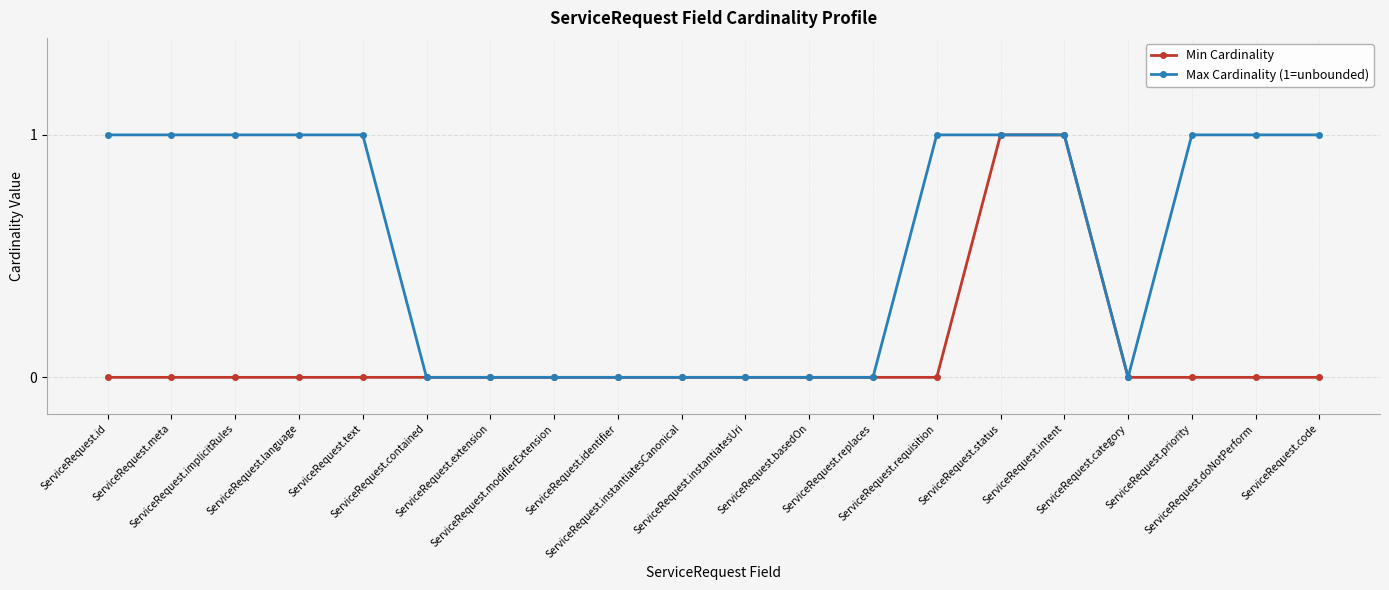

Reading left to right, transcribe all the data shown in this chart.

Min Cardinality: 0	0	0	0	0	0	0	0	0	0	0	0	0	0	1	1	0	0	0	0
Max Cardinality (1=unbounded): 1	1	1	1	1	0	0	0	0	0	0	0	0	1	1	1	0	1	1	1